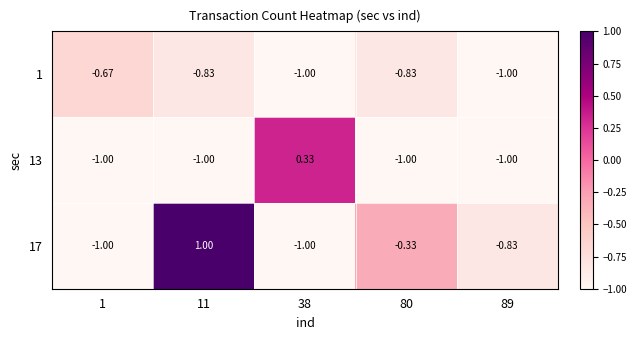

List the series in order of their overall mean, highest first.

17, 13, 1